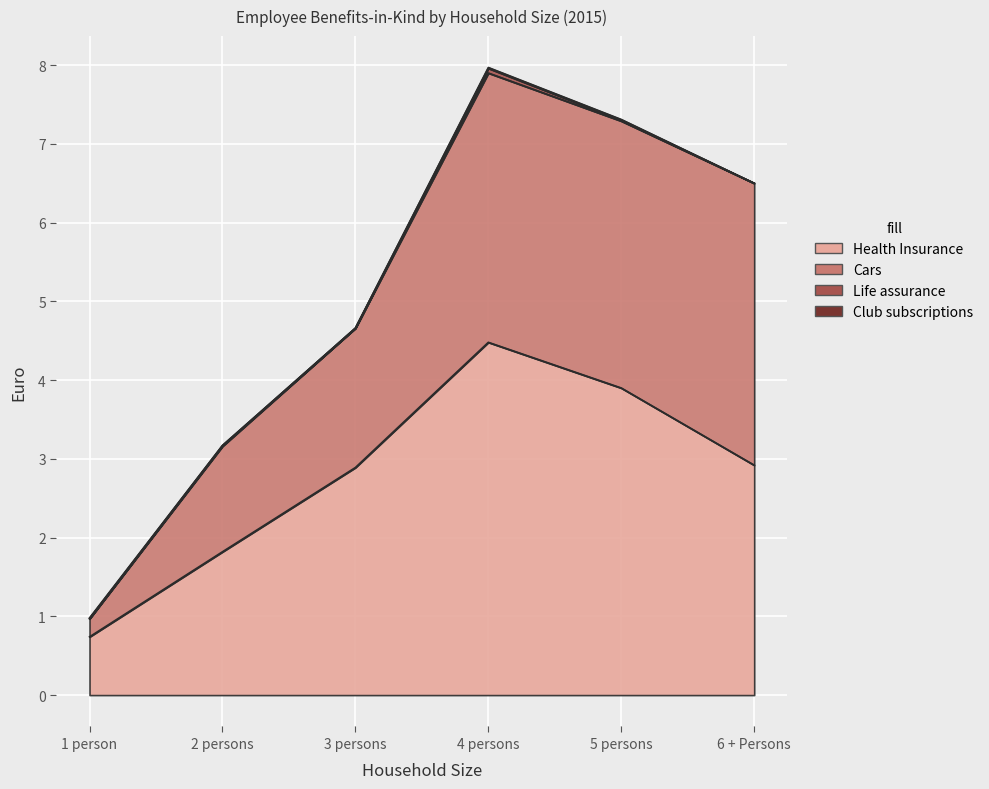

Which label corresponds to the largest value in the chart?

4 persons